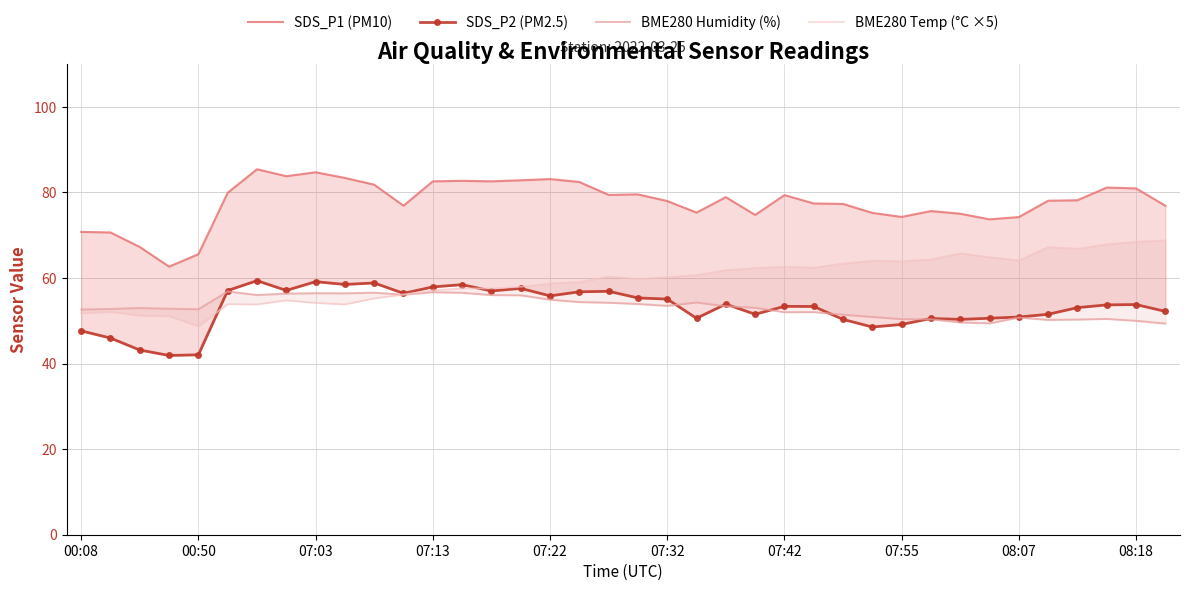

Which series changed the most between 17 and 31?

SDS_P1 (PM10)